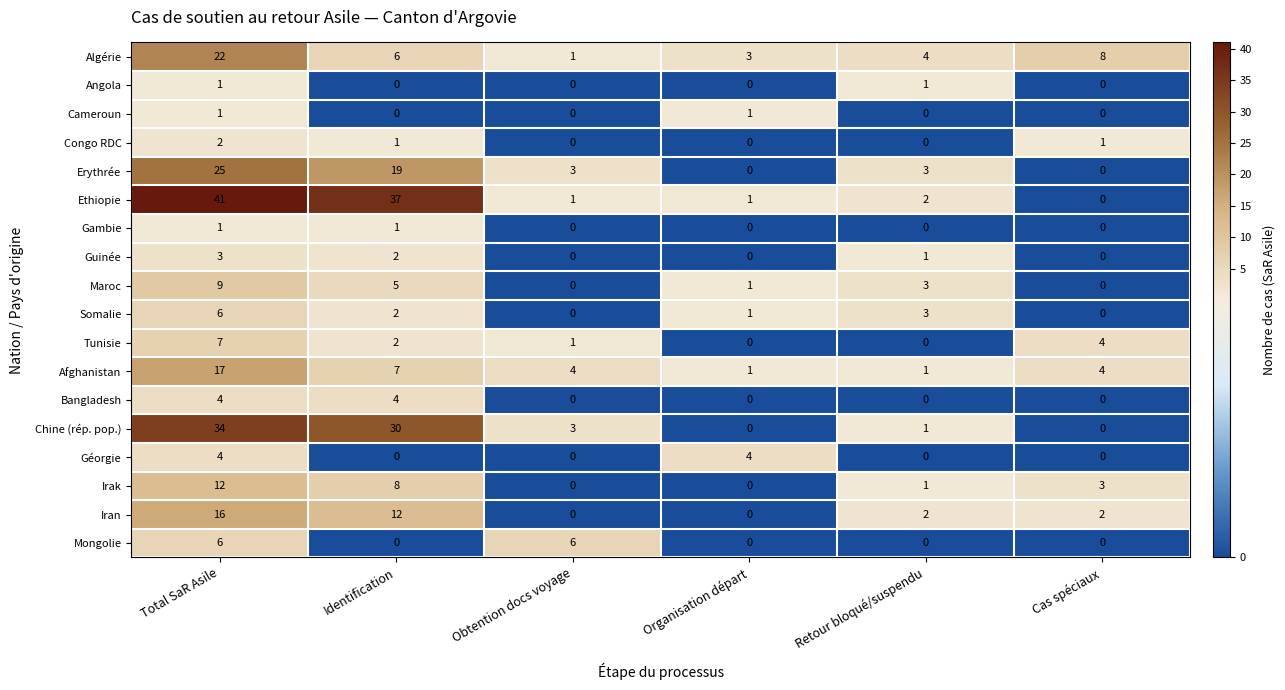

Count the number of categories in the chart.

6